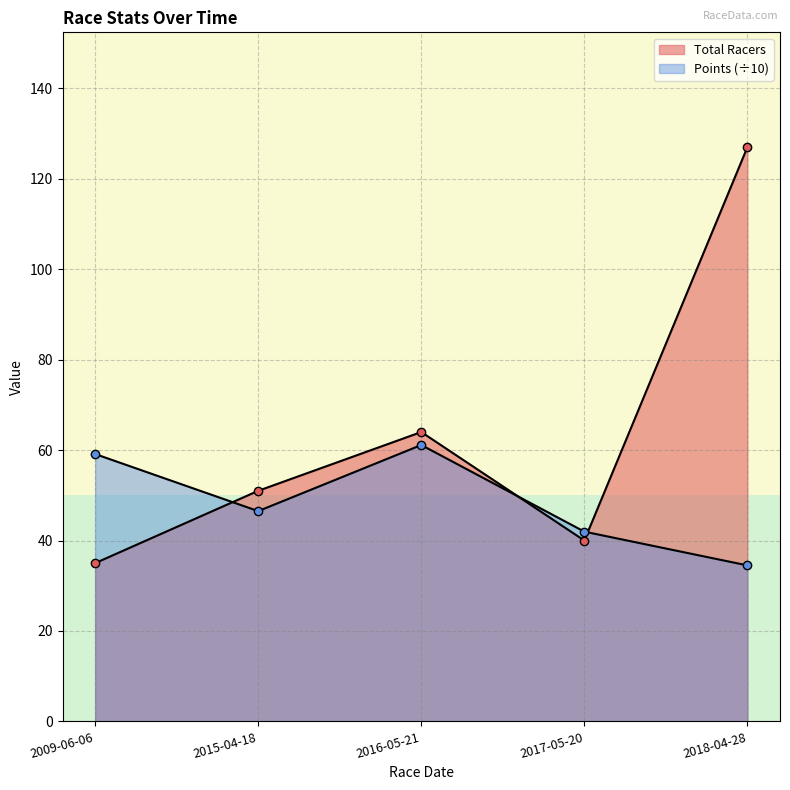

At which label is Points closest to 47?

2015-04-18